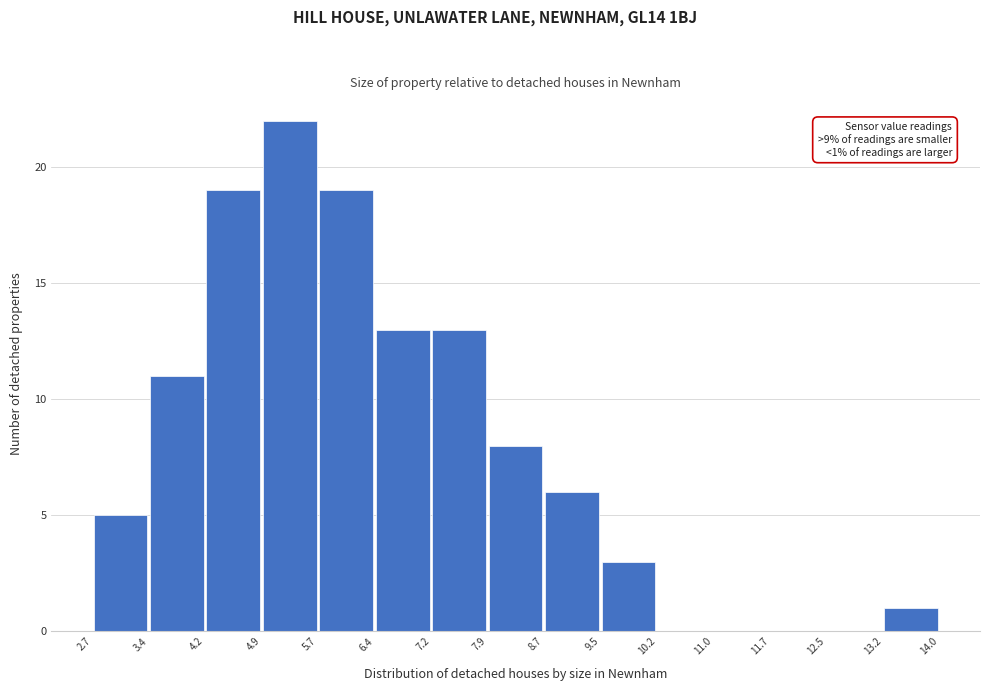

Which range on the x-axis has the tallest bar?

4.9 to 5.7